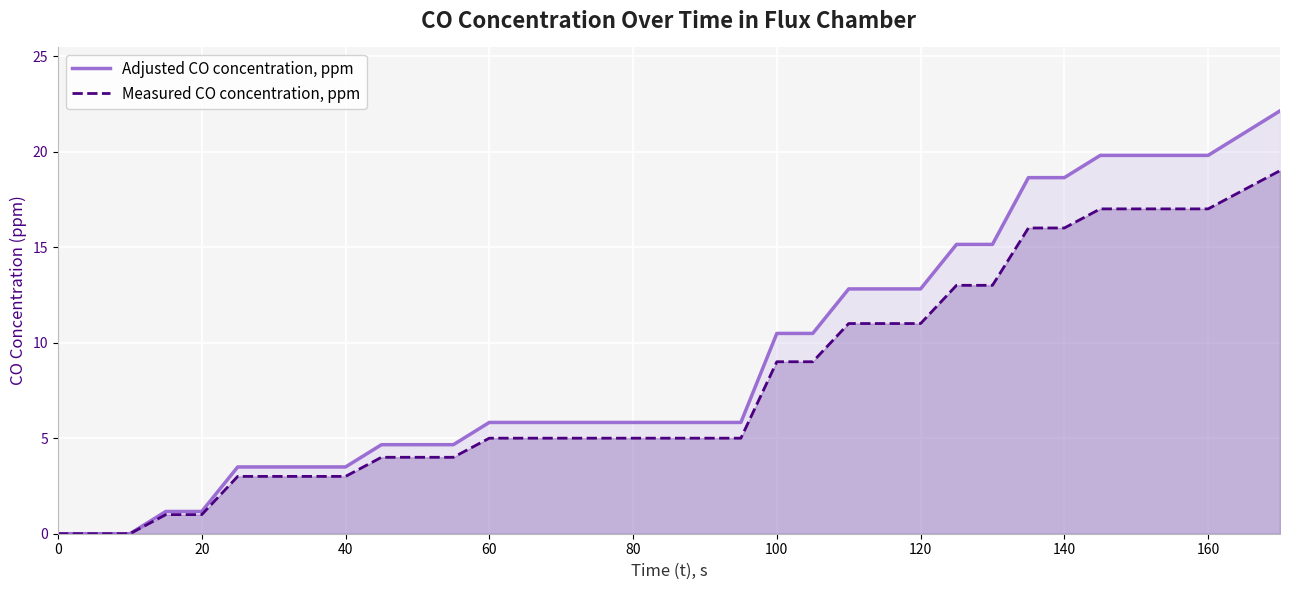

Which series has the widest spread of values?

Adjusted CO concentration, ppm